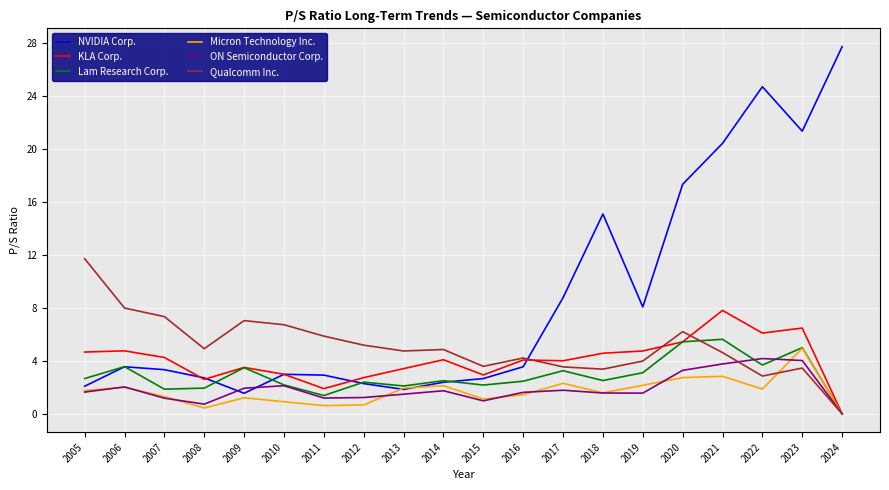

Is it true that Qualcomm Inc. equals 4.0 at 2019?

True